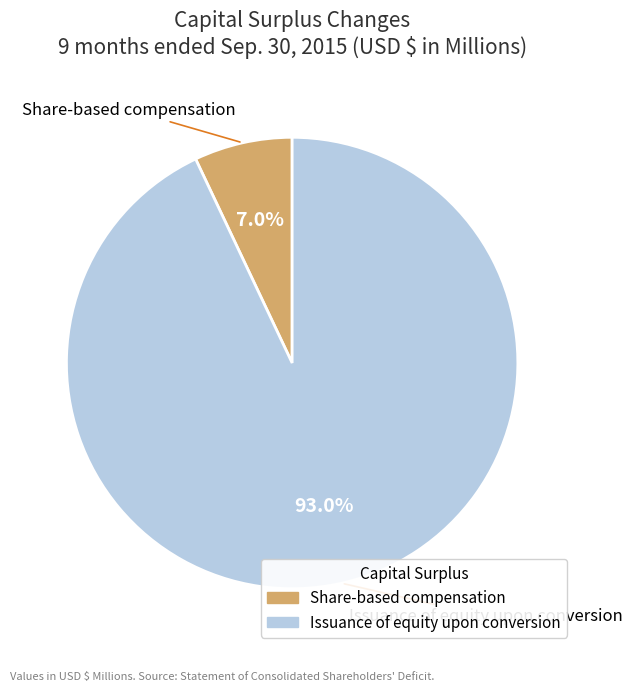

Does any single category account for the majority?

Yes